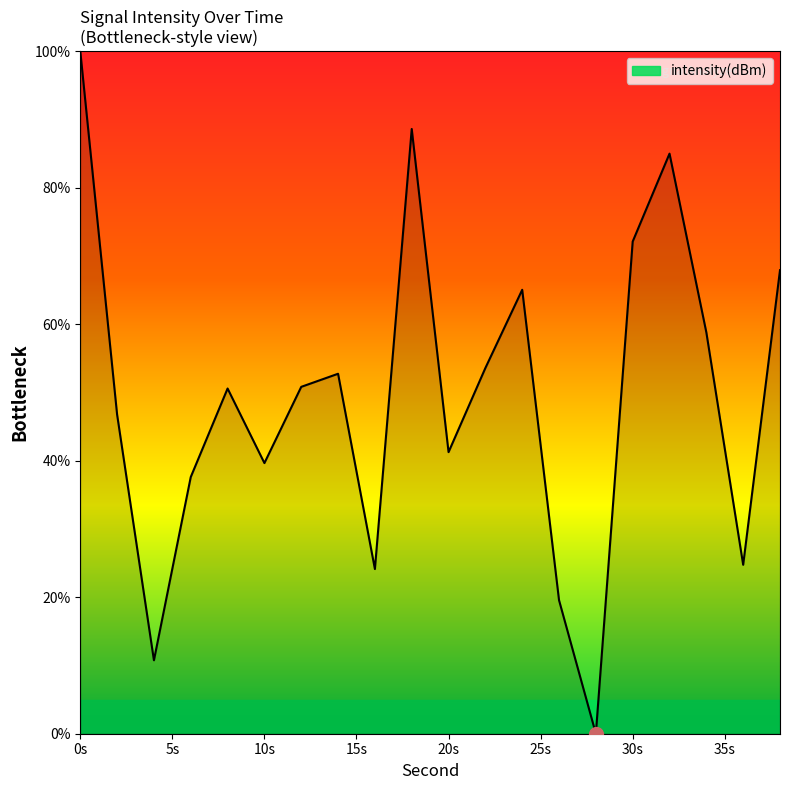

How many values are below 50?

9